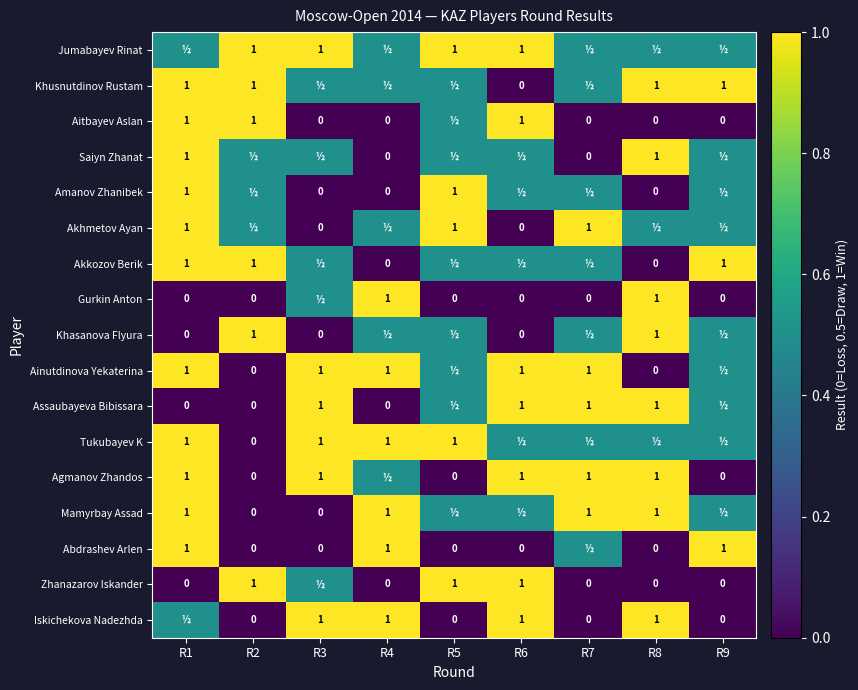

The Jumabayev Rinat series shows 1.0 at R6. True or false?

True